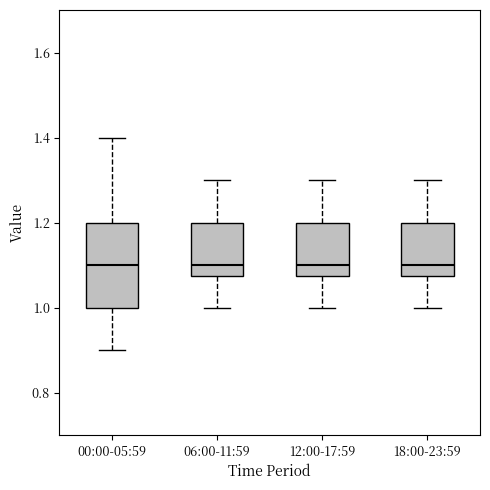

Reading left to right, transcribe this box plot: for each box, give where its median line is, the range the box spans, and where its two whiskers end, as read against the y-axis. The values are not printed on the chart, so give them approximately, as read against the axis.

00:00-05:59: median 1.10, box 1.00 to 1.20, whiskers 0.90 to 1.40
06:00-11:59: median 1.10, box 1.08 to 1.20, whiskers 1.00 to 1.30
12:00-17:59: median 1.10, box 1.08 to 1.20, whiskers 1.00 to 1.30
18:00-23:59: median 1.10, box 1.08 to 1.20, whiskers 1.00 to 1.30